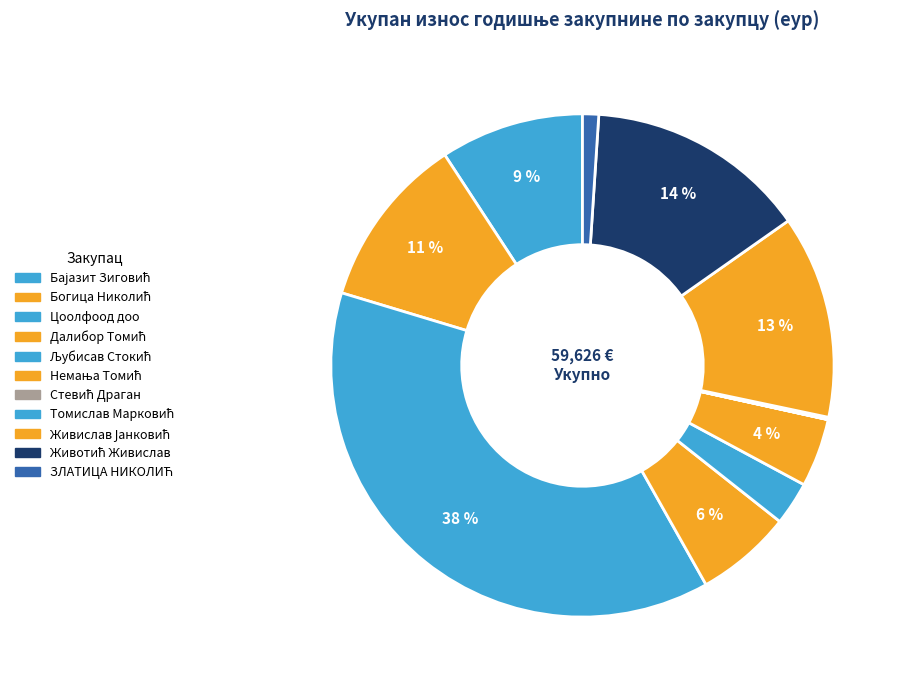

What is the largest slice in the pie chart?

Цоолфоод доо